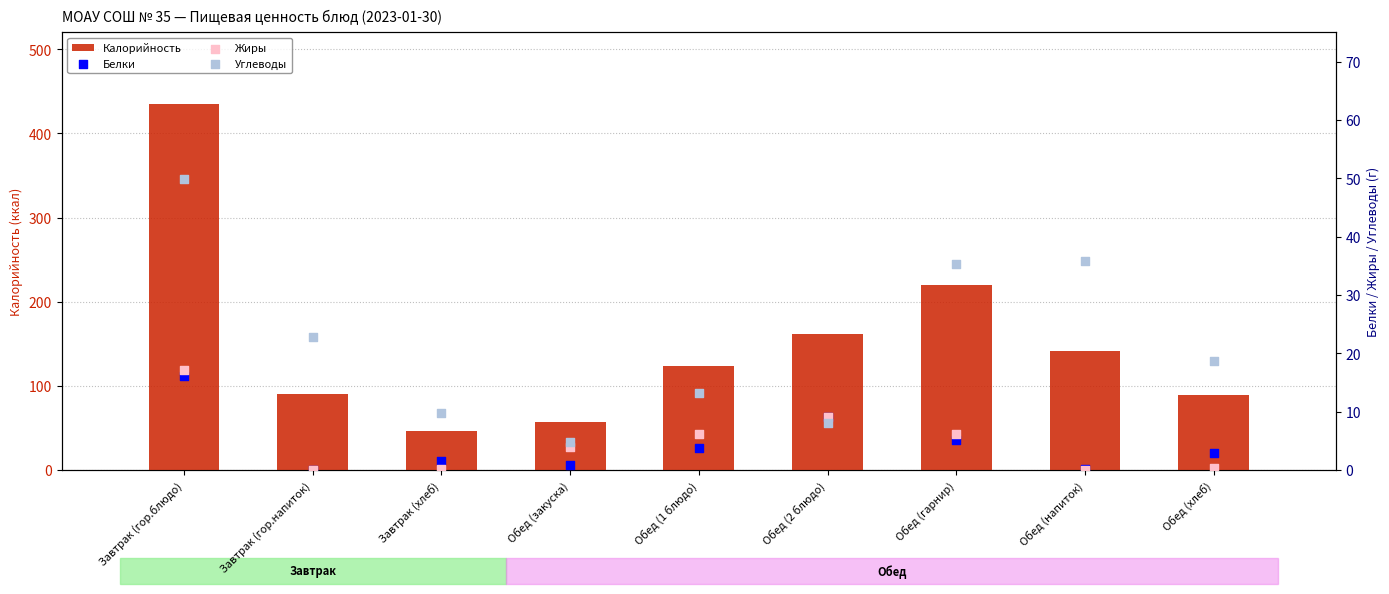

What is the total value across all series at Обед (хлеб)?

111.2